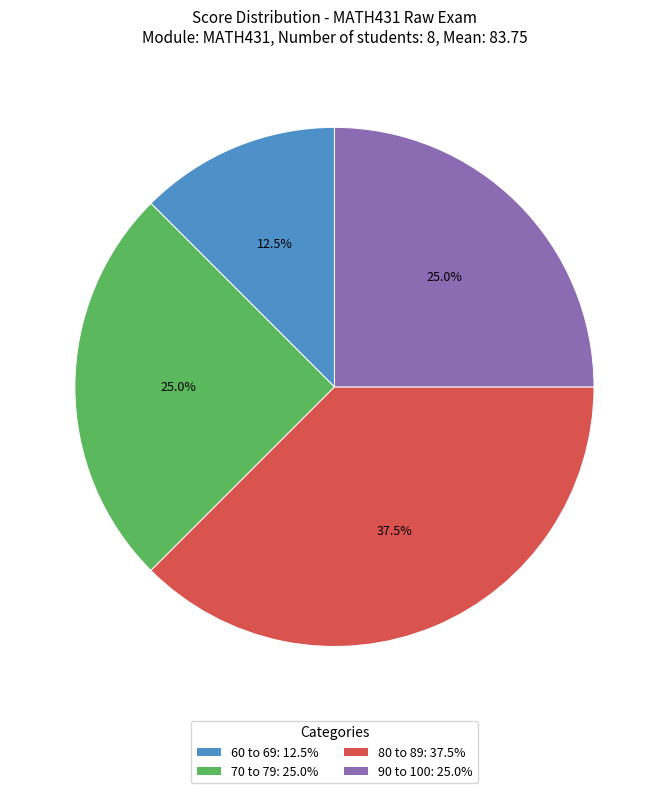

True or false: 60 to 69 accounts for 7% of the total.

False